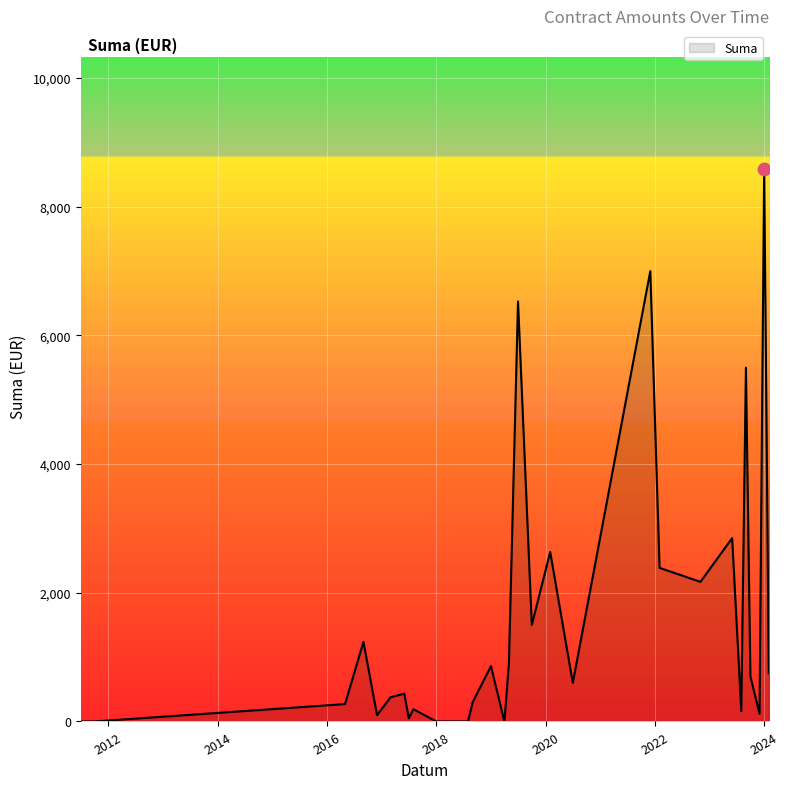

What is the maximum value shown in the chart?

8594.4